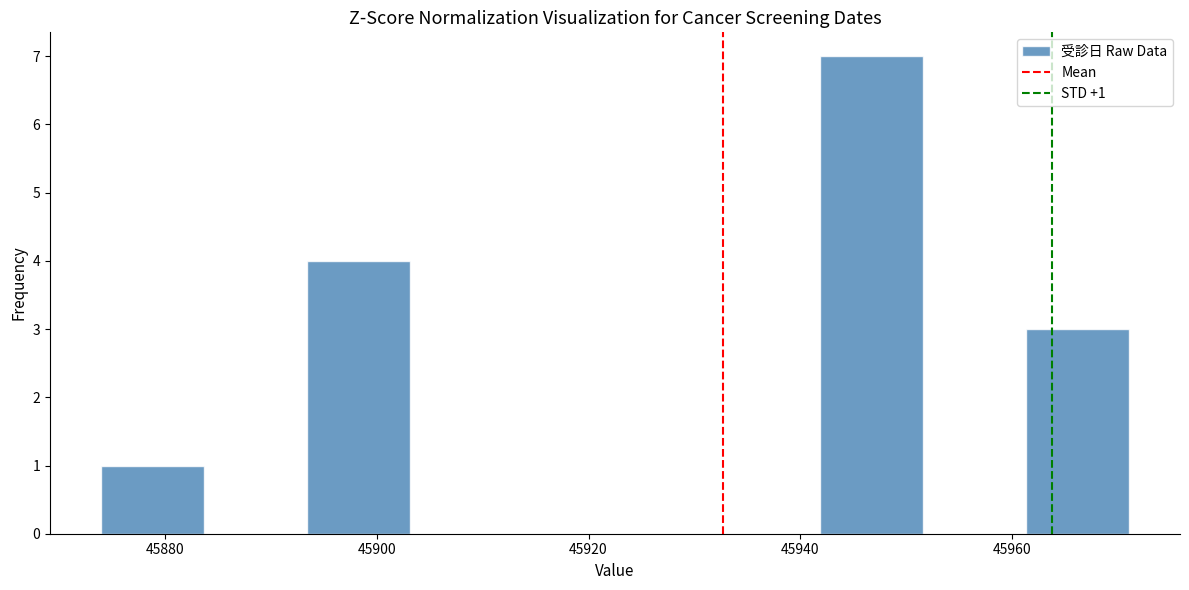

Which range on the x-axis has the tallest bar?

45942 to 45952